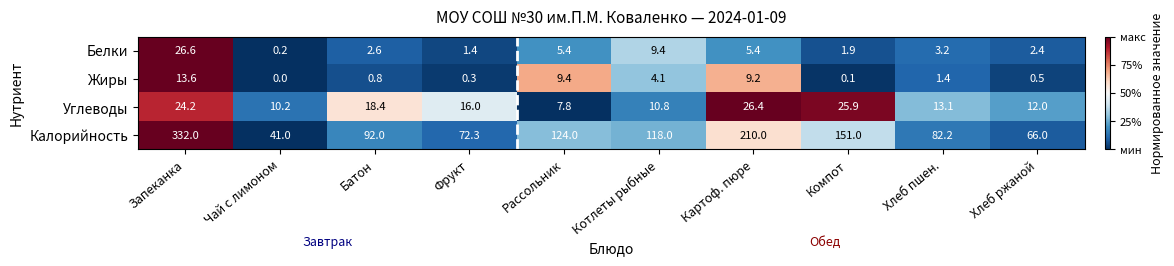

What is the sum of all Белки values?

58.5